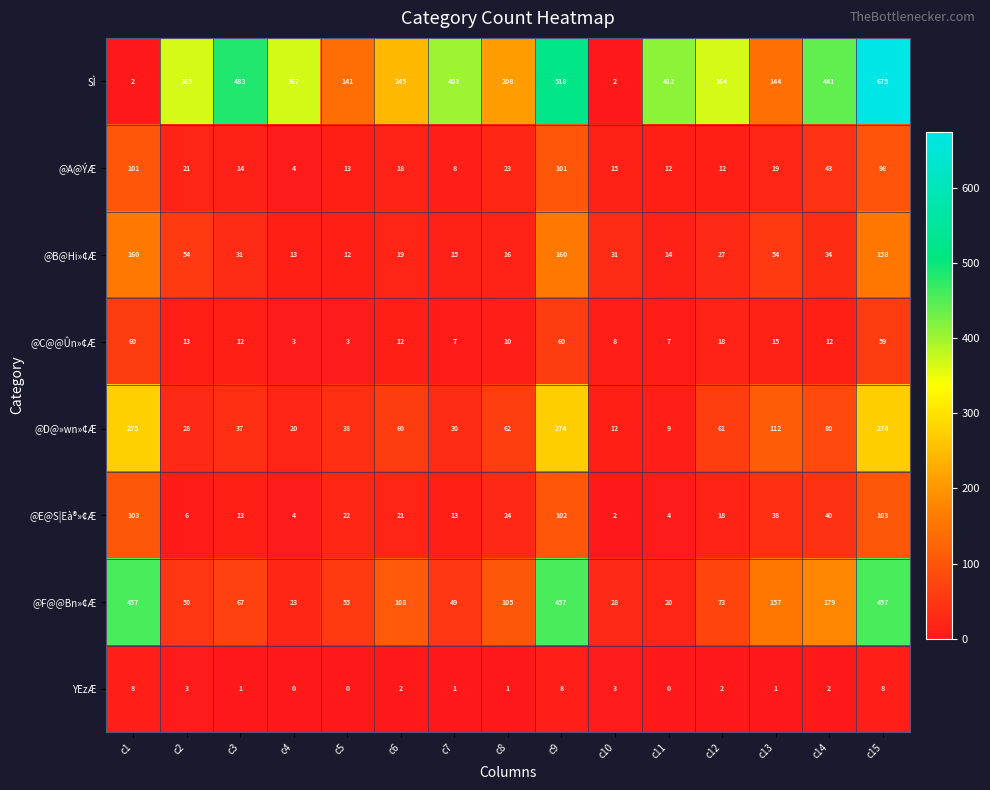

What is the total value across all series at c13?

540